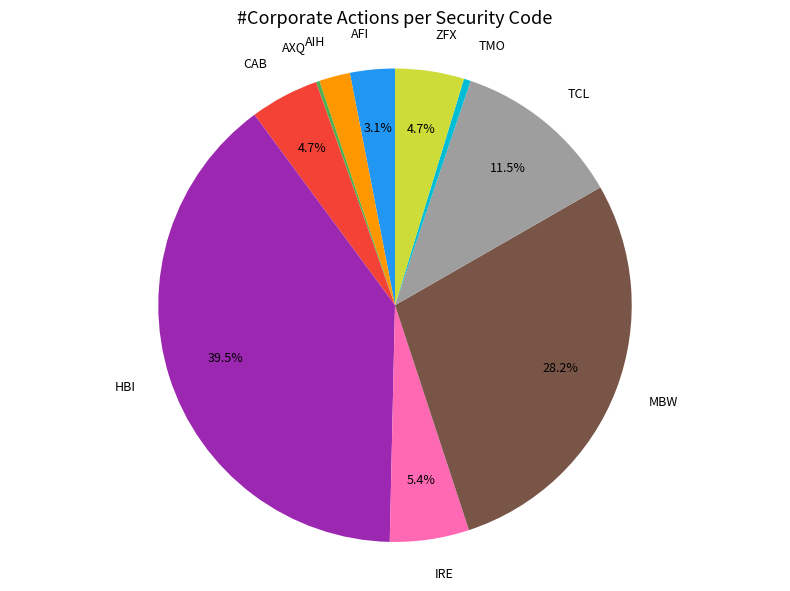

What is the ratio of the value at CAB to the value at TCL?

0.4